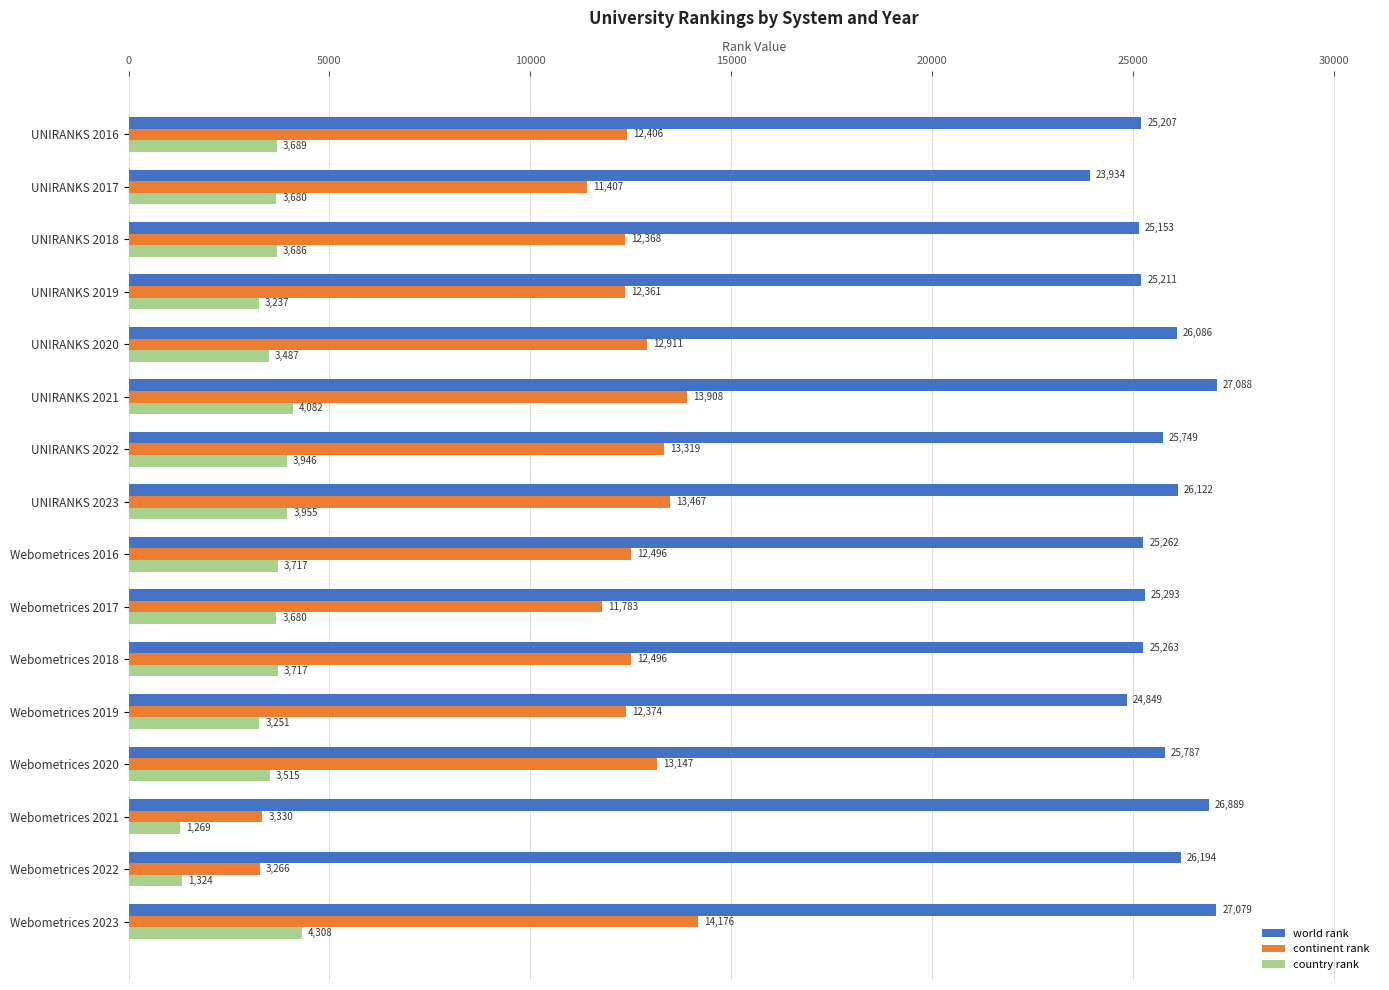

Which series has the widest spread of values?

continent rank